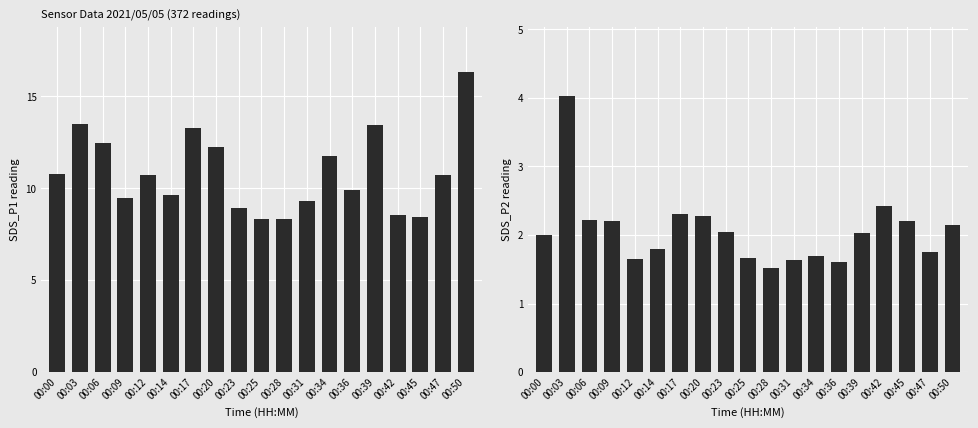

Which has a higher value, 00:42 or 00:31?

00:31